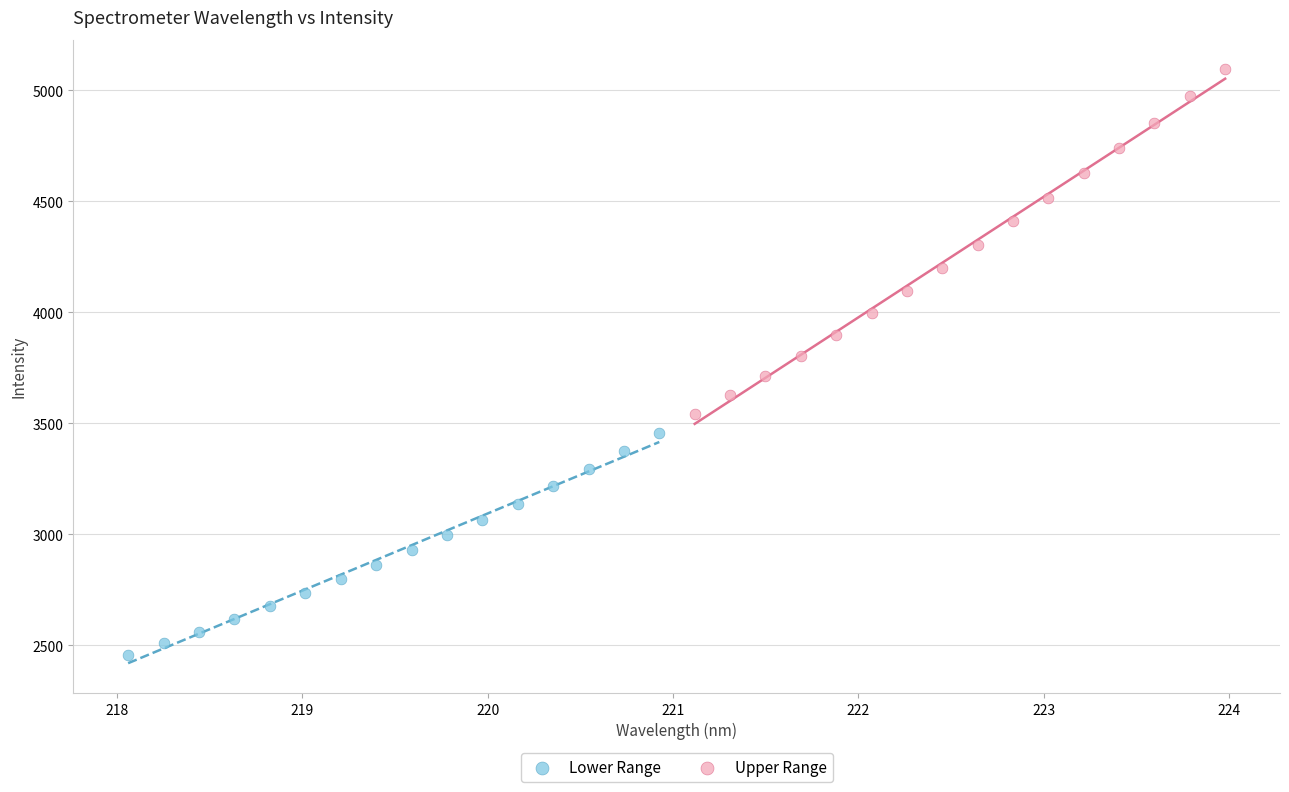

Which series has the widest spread of Y values?

Upper Range